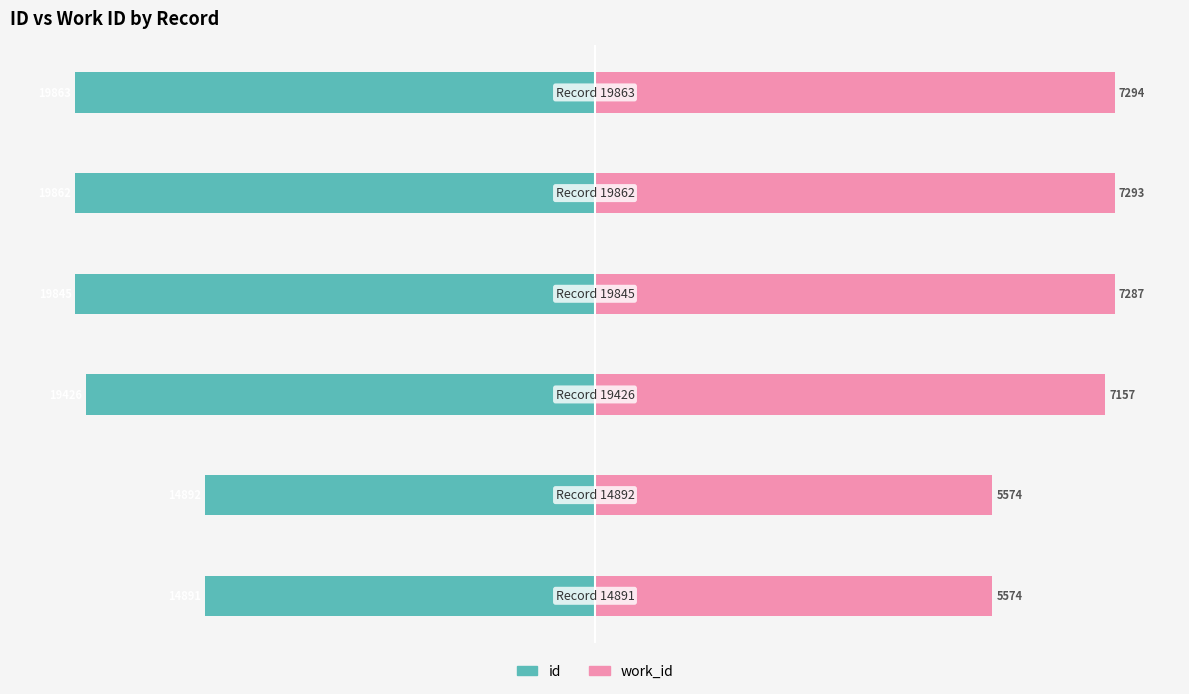

Which series changed the most between −40 and −20?

id